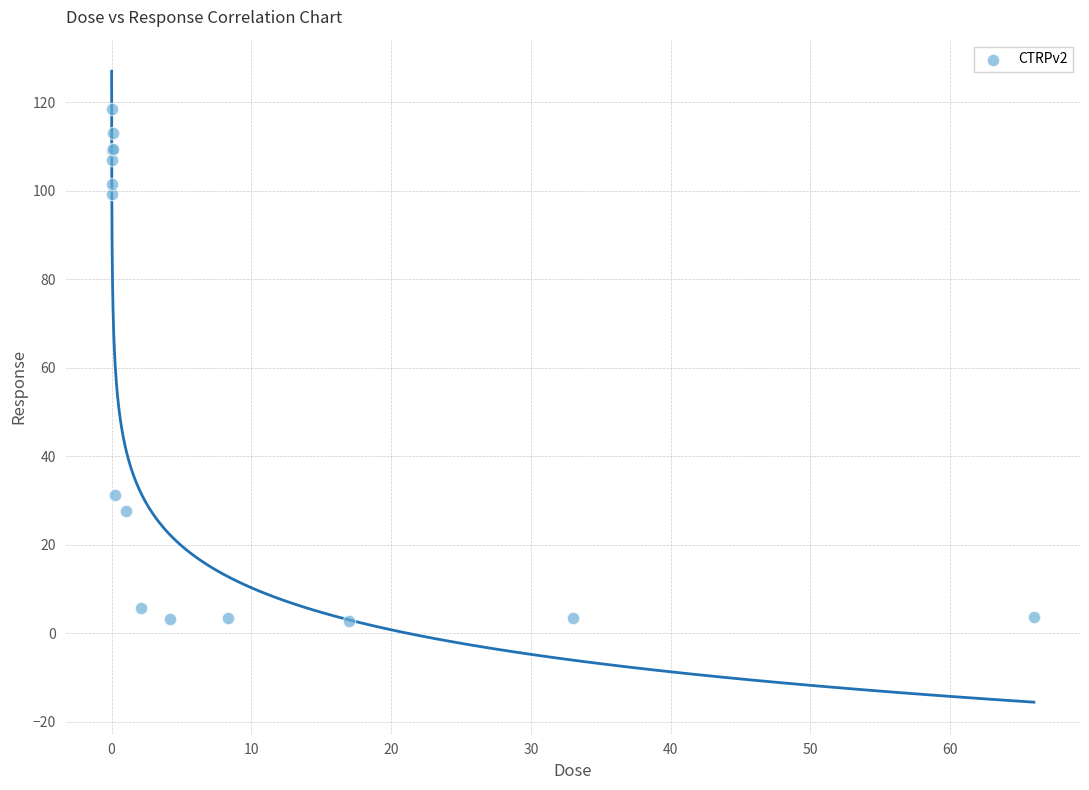

What Y value in the scatter plot is closest to 60?

31.2